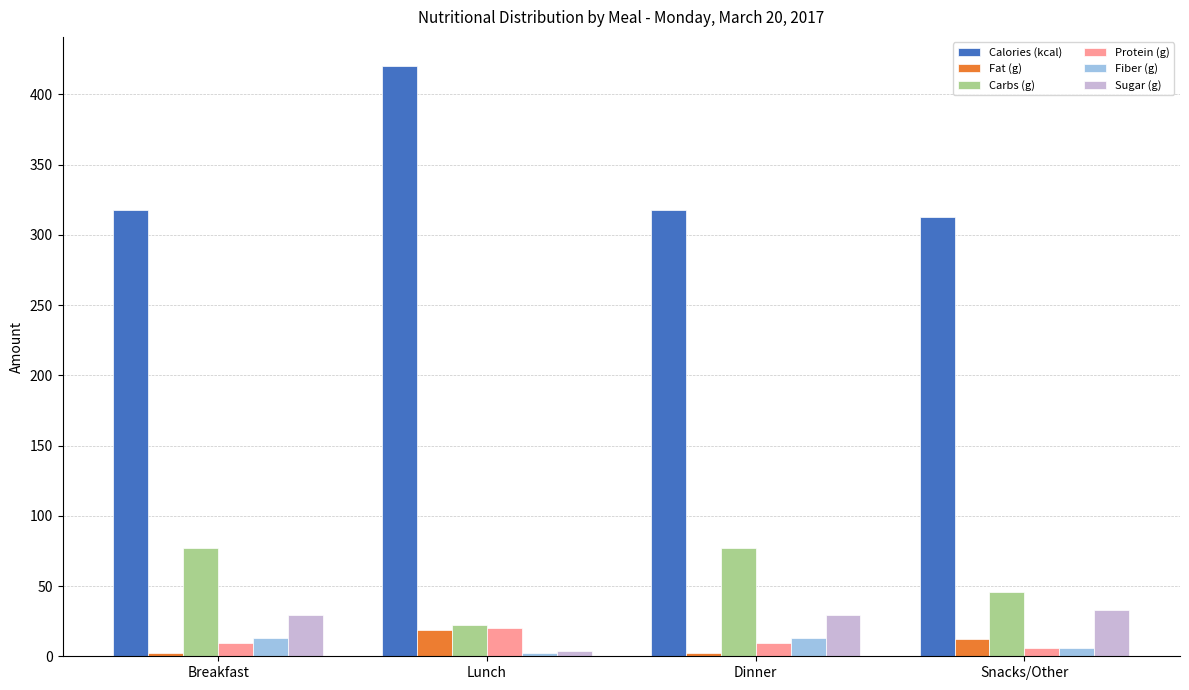

How many bars are there in total?

24